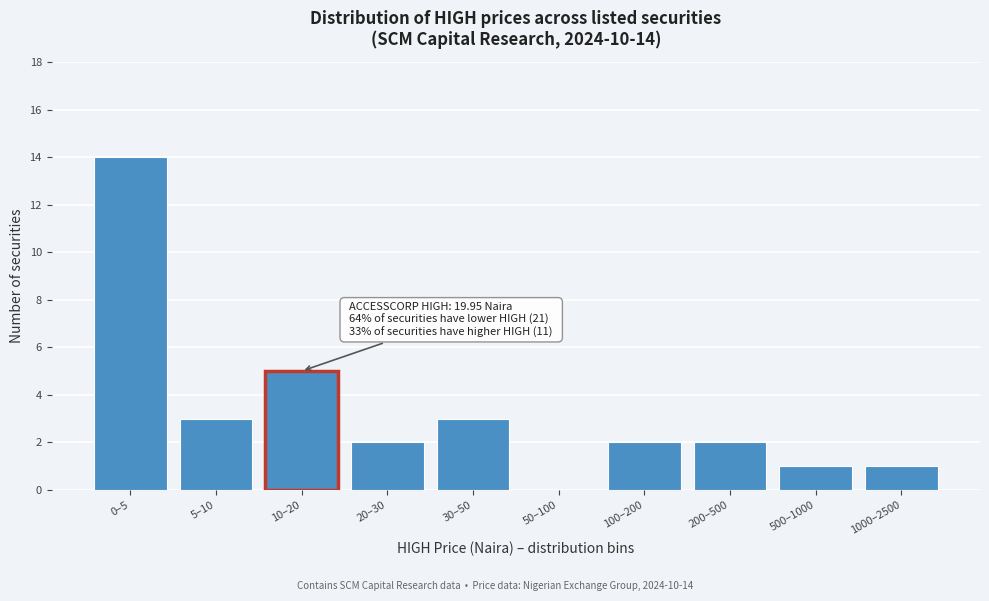

Reading right to left, what are all the values shown in this chart?

1000–2500=1	500–1000=1	200–500=2	100–200=2	50–100=0	30–50=3	20–30=2	10–20=5	5–10=3	0–5=14